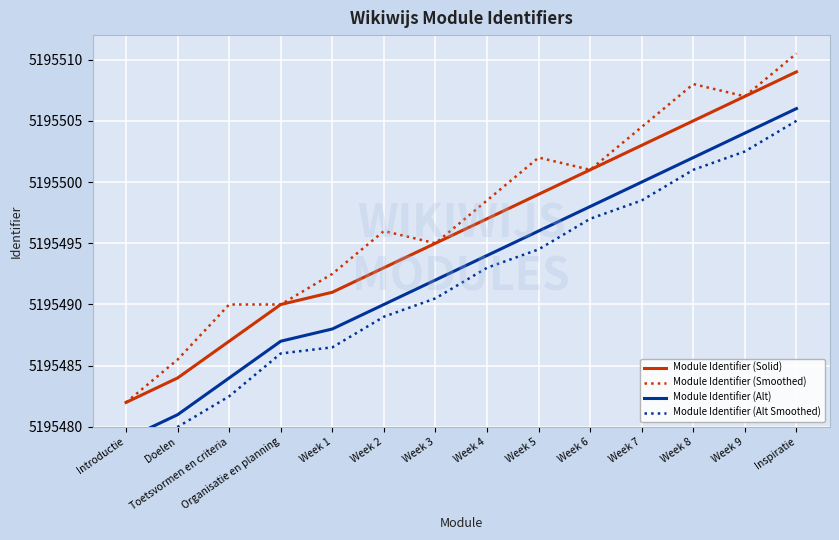

Which category has the lowest value across all series?

Introductie